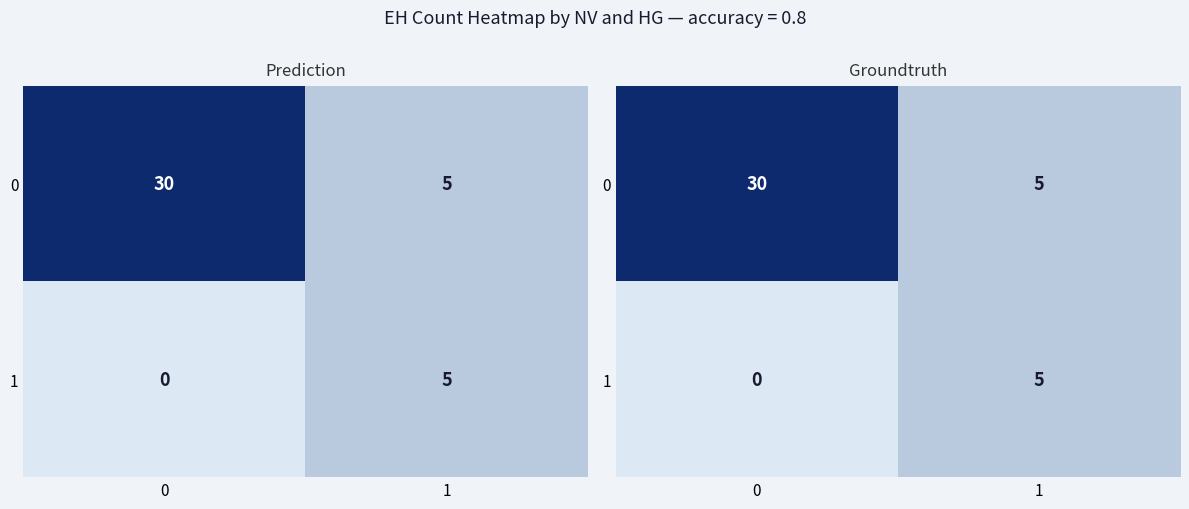

What is the difference between the 1 values at 0 and 1?

5